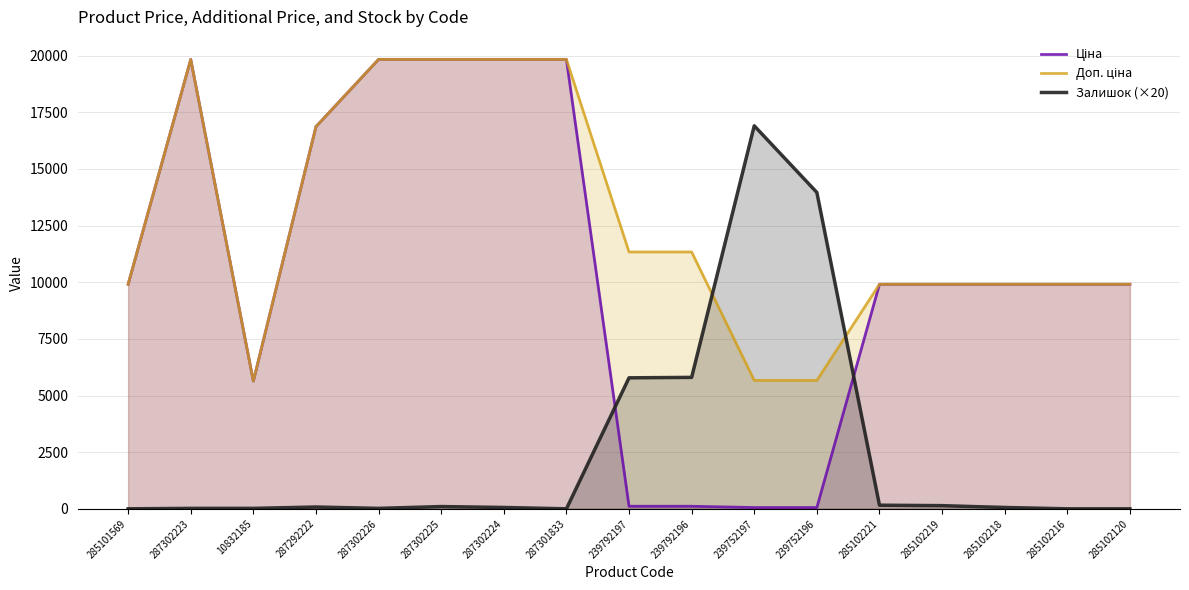

Count the number of categories in the chart.

17